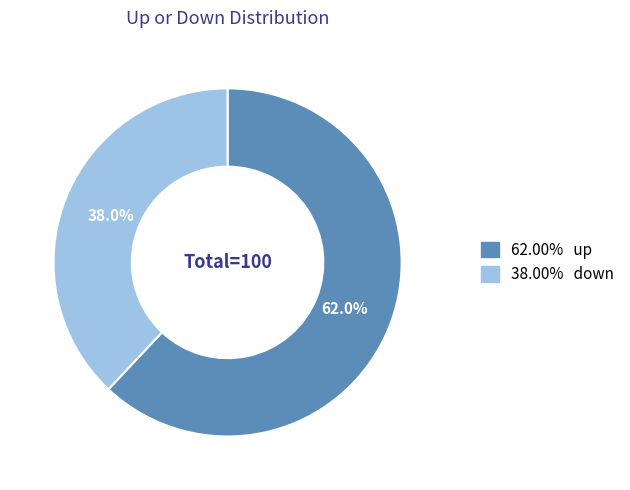

Is there any slice that represents more than half of the pie?

Yes